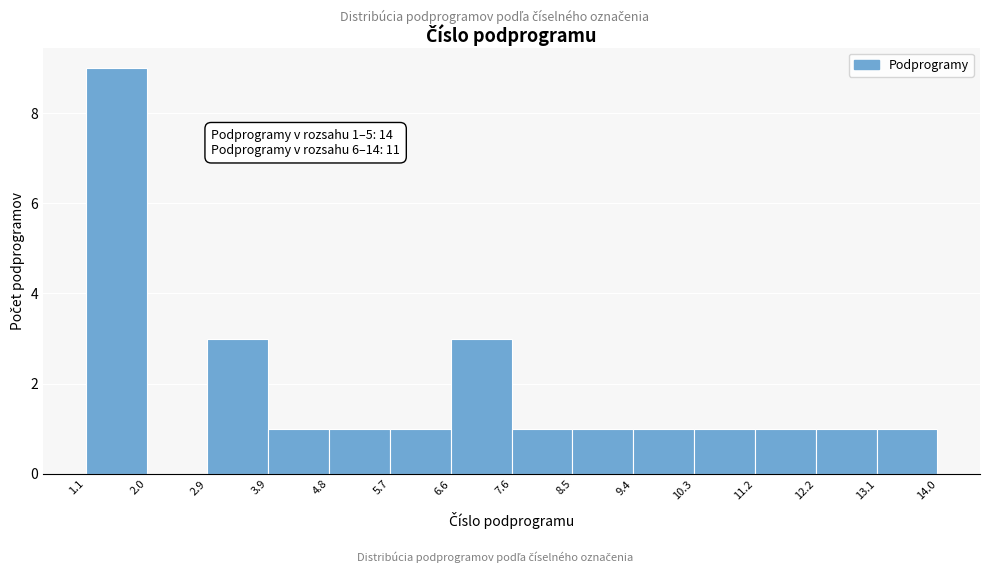

Which range on the x-axis has the tallest bar?

1.1 to 2.0